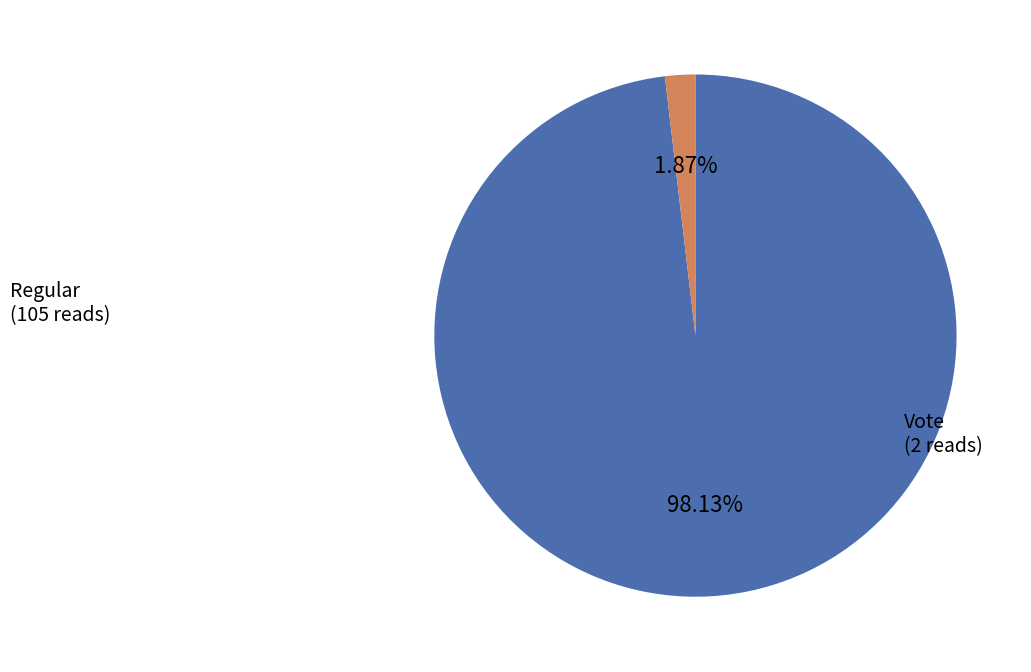

Is there any slice that represents more than half of the pie?

Yes